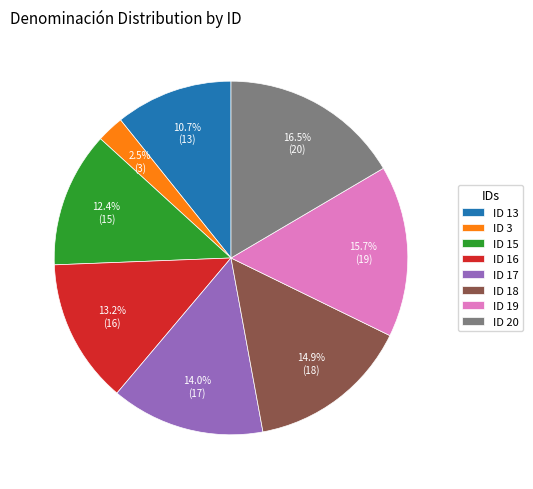

What percentage do ID 15 and ID 18 together represent?

27.3%